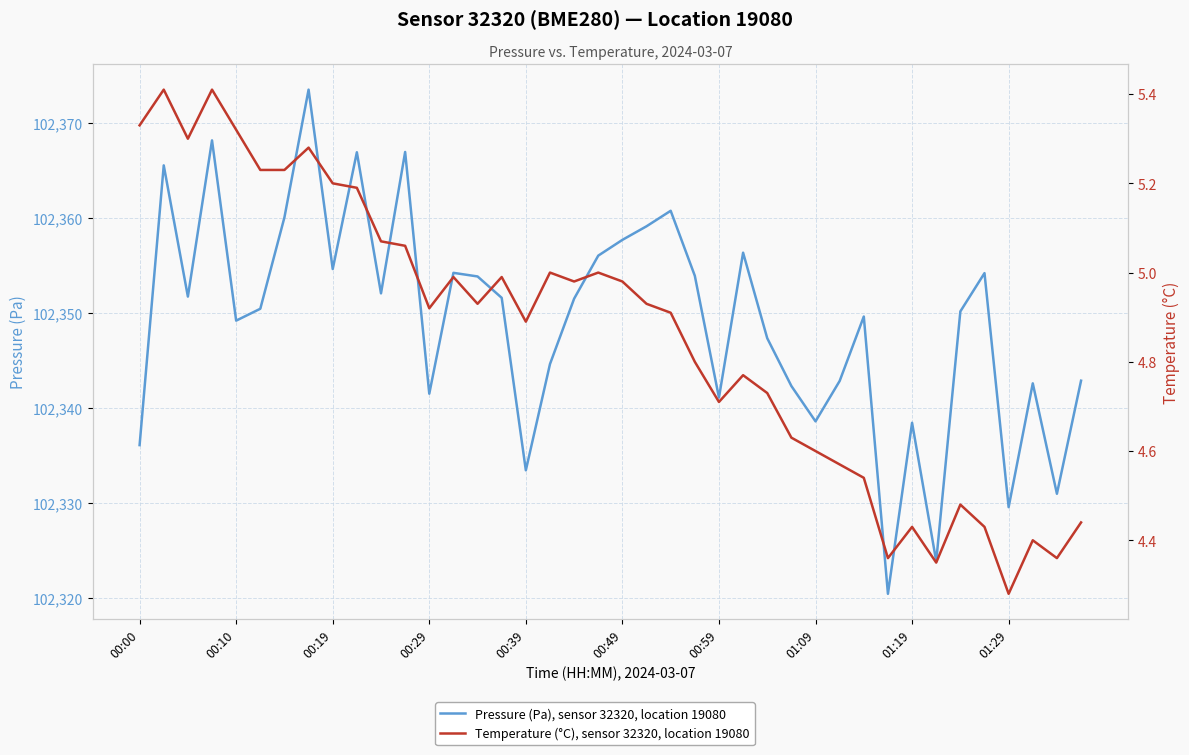

Is this an area chart (filled region under the line)?

No